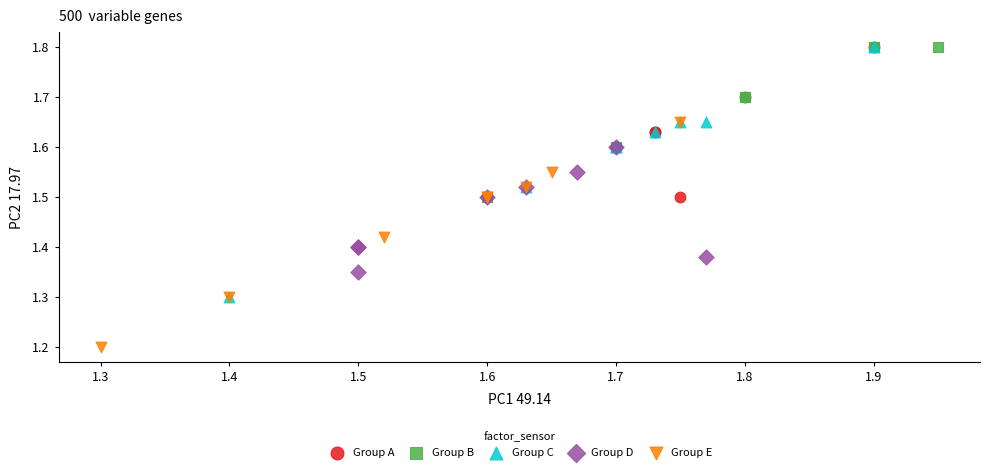

Which series reaches the minimum Y coordinate?

Group E